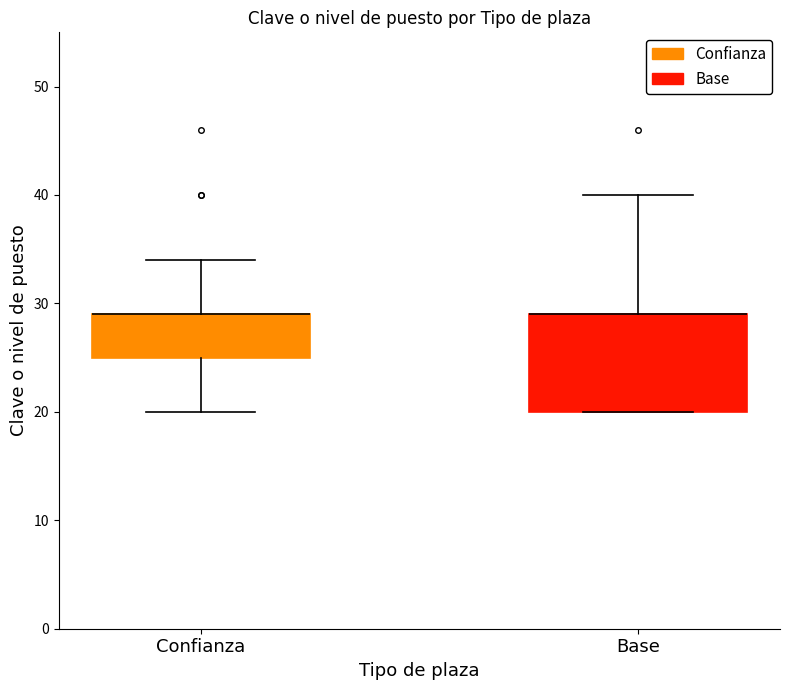

Which box is the tallest, from its lower edge to its upper edge?

Base